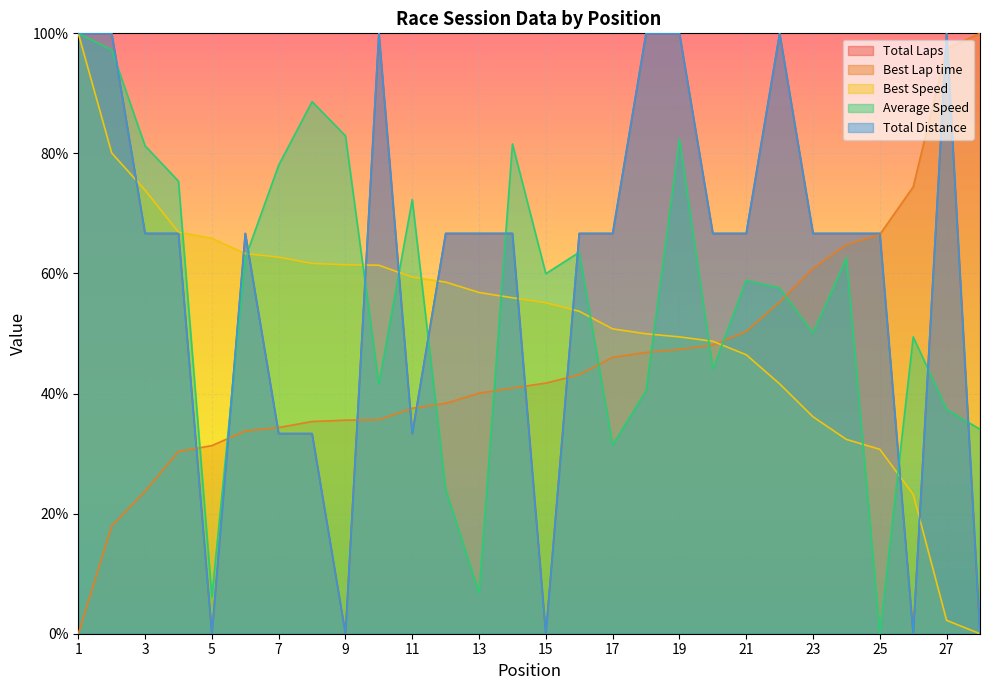

Reading right to left, transcribe all the data shown in this chart.

Total Laps: 0.0	100.0	0.0	66.7	66.7	66.7	100.0	66.7	66.7	100.0	100.0	66.7	66.7	0.0	66.7	66.7	66.7	33.3	100.0	0.0	33.3	33.3	66.7	0.0	66.7	66.7	100.0	100.0
Best Lap time: 100.0	97.5	74.4	66.5	64.8	60.9	55.2	50.3	48.1	47.4	46.8	46.0	43.1	41.7	40.9	40.1	38.4	37.6	35.6	35.6	35.3	34.3	33.8	31.3	30.4	23.7	18.0	0.0
Best Speed: 0.0	2.2	23.2	30.7	32.4	36.1	41.6	46.5	48.7	49.4	50.0	50.8	53.7	55.1	56.0	56.8	58.6	59.4	61.4	61.5	61.7	62.7	63.3	65.9	66.9	73.9	80.1	100.0
Average Speed: 34.0	37.4	49.4	0.0	62.6	50.1	57.6	58.9	44.1	82.3	40.5	31.5	63.5	60.0	81.6	6.8	24.0	72.3	41.6	82.9	88.6	78.0	62.6	6.2	75.4	81.3	97.2	100.0
Total Distance: 0.0	100.0	0.0	66.7	66.7	66.7	100.0	66.7	66.7	100.0	100.0	66.7	66.7	0.0	66.7	66.7	66.7	33.3	100.0	0.0	33.3	33.3	66.7	0.0	66.7	66.7	100.0	100.0